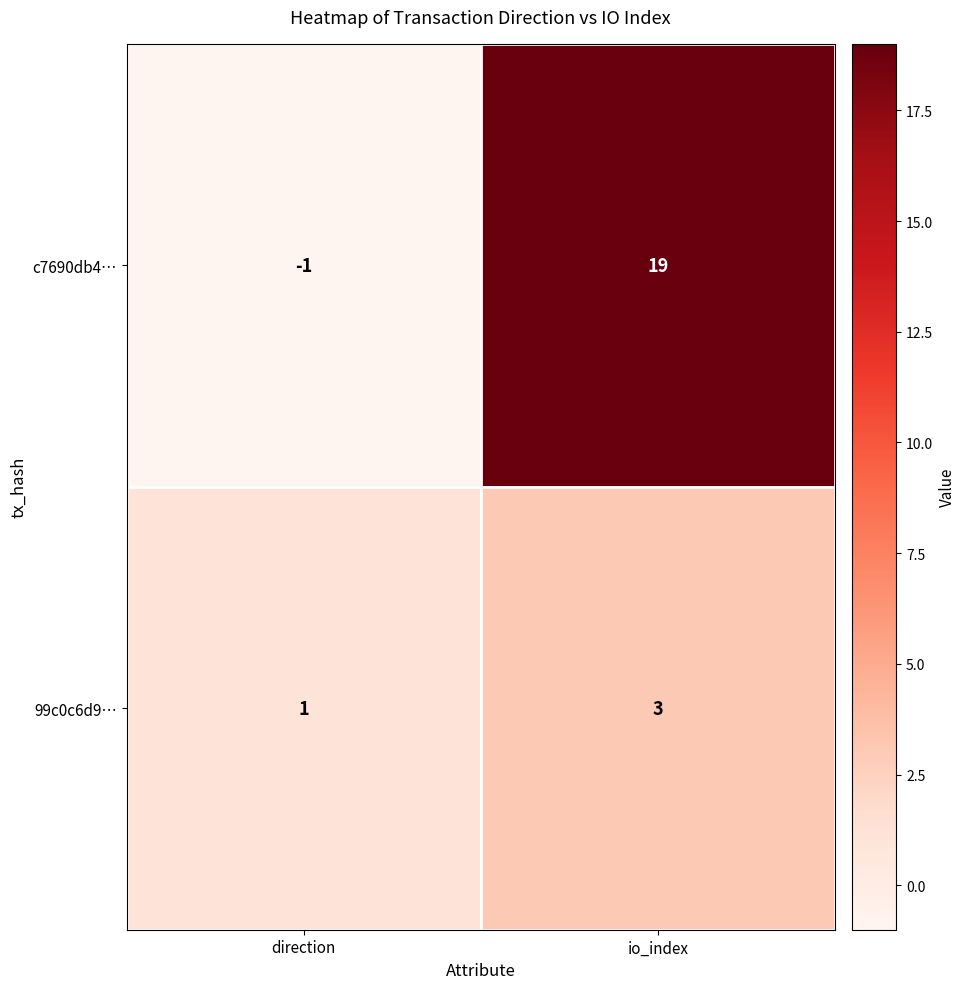

How many values in c7690db4… are above zero?

1